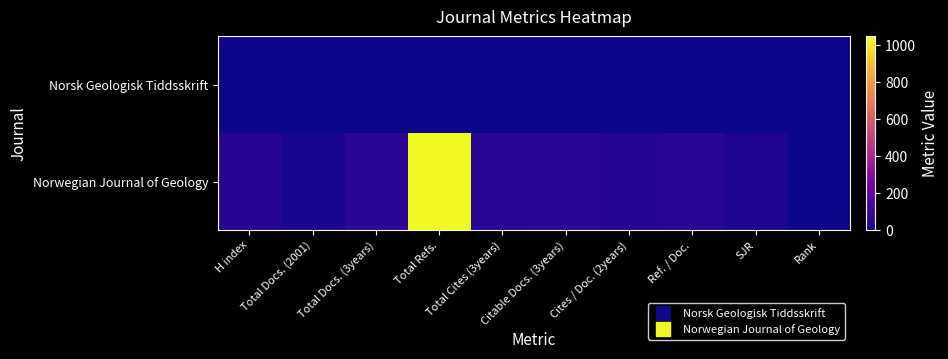

Rank the series at Total Refs. from highest to lowest value.

Norwegian Journal of Geology, Norsk Geologisk Tiddsskrift